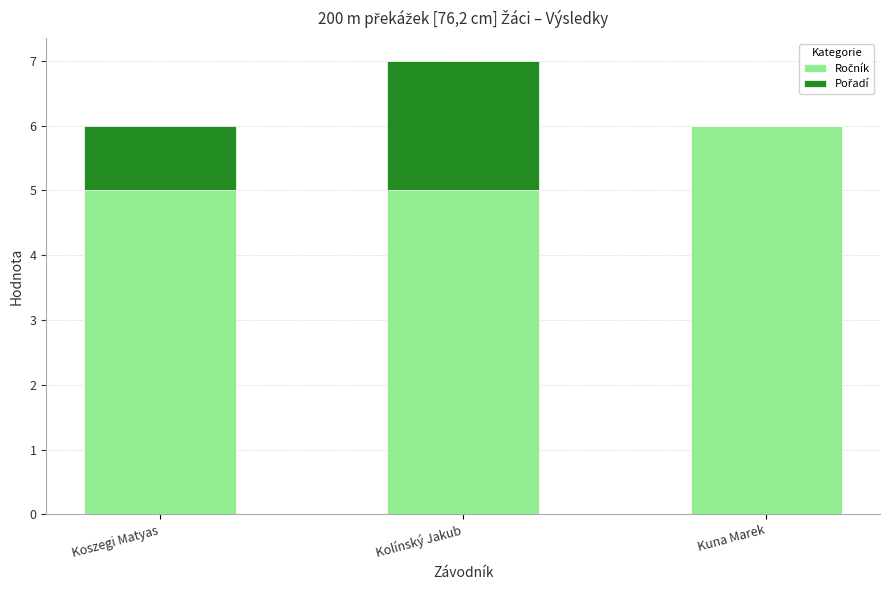

At which category is the sum across all series the highest?

Kolínský Jakub